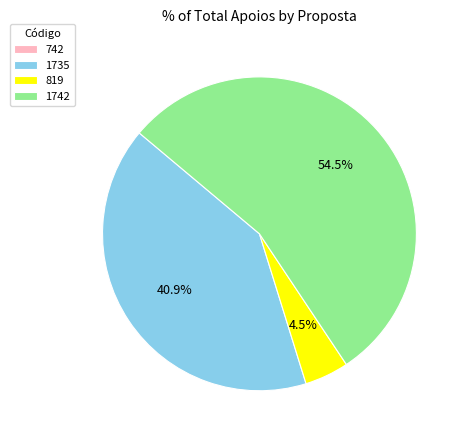

Is there any slice that represents more than half of the pie?

Yes